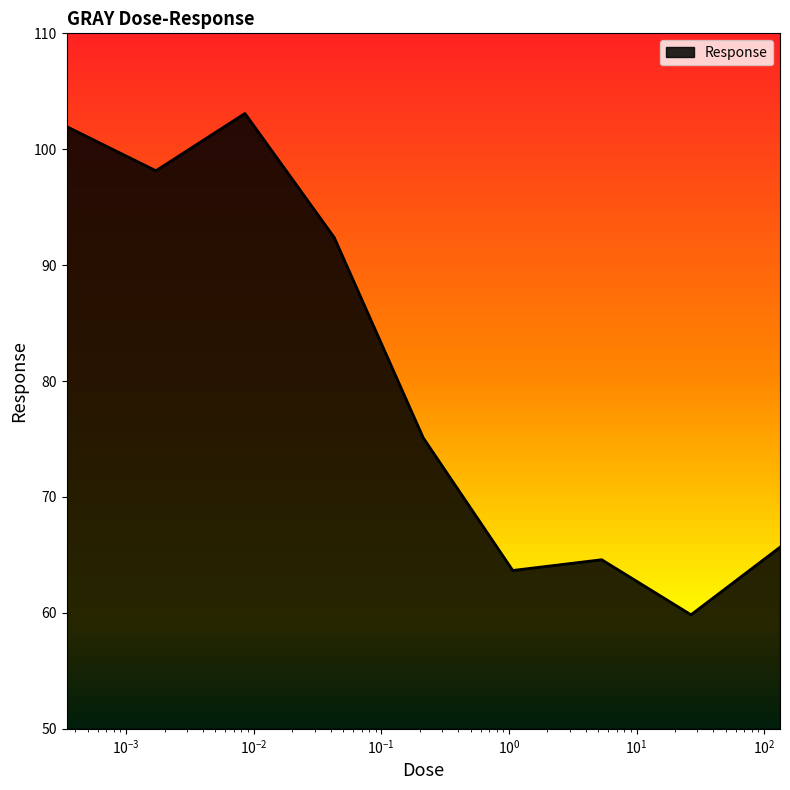

What is the difference between the maximum and minimum values?

43.2